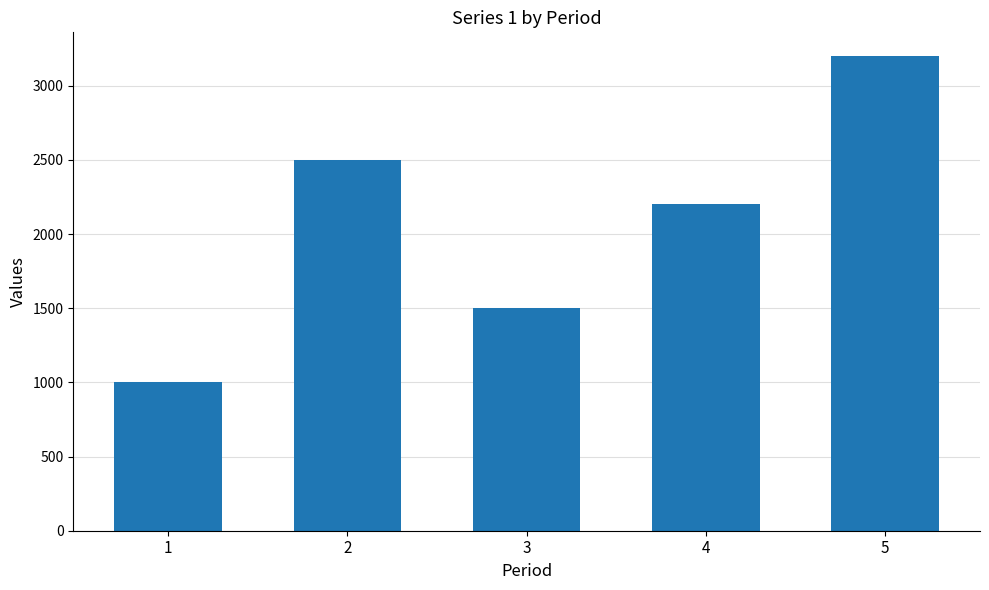

What is the smallest value displayed?

1000